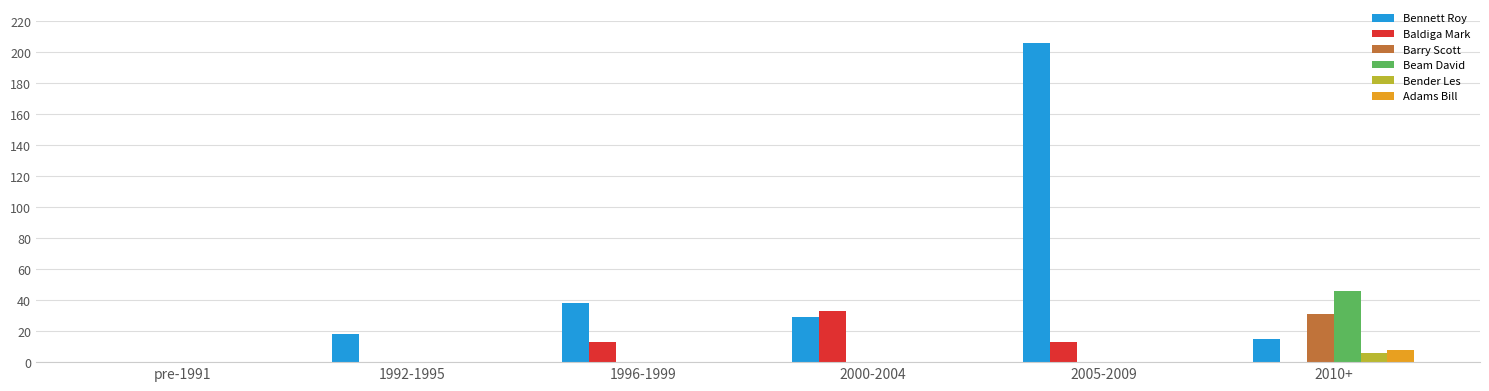

Reading left to right, what are all the values shown in this chart?

Bennett Roy: pre-1991=0	1992-1995=18	1996-1999=38	2000-2004=29	2005-2009=206	2010+=15
Baldiga Mark: pre-1991=0	1992-1995=0	1996-1999=13	2000-2004=33	2005-2009=13	2010+=0
Barry Scott: pre-1991=0	1992-1995=0	1996-1999=0	2000-2004=0	2005-2009=0	2010+=31
Beam David: pre-1991=0	1992-1995=0	1996-1999=0	2000-2004=0	2005-2009=0	2010+=46
Bender Les: pre-1991=0	1992-1995=0	1996-1999=0	2000-2004=0	2005-2009=0	2010+=6
Adams Bill: pre-1991=0	1992-1995=0	1996-1999=0	2000-2004=0	2005-2009=0	2010+=8